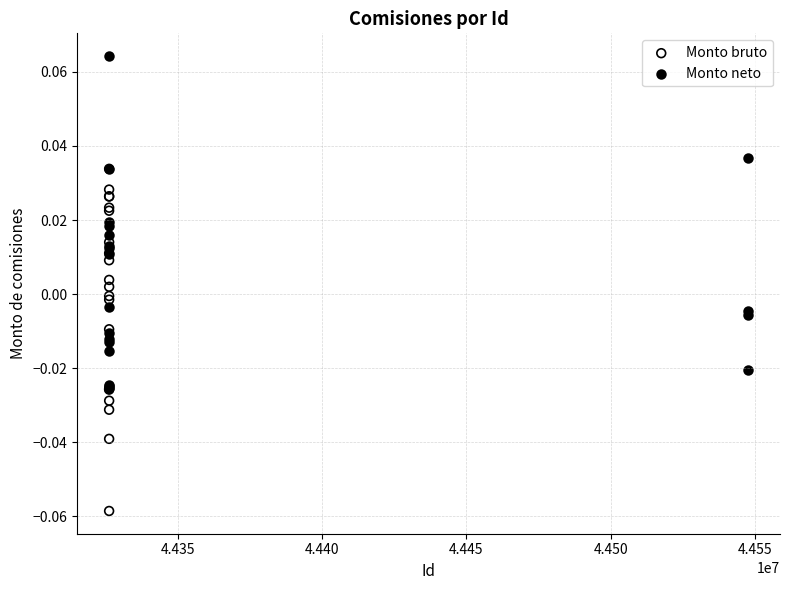

Which series contains the lowest Y value?

Monto bruto